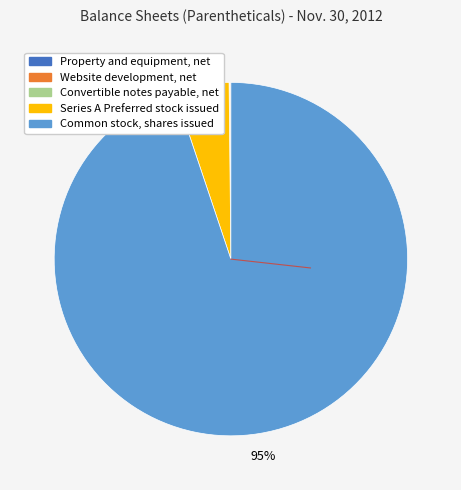

The Series A Preferred stock issued slice represents 11% of the pie. True or false?

False